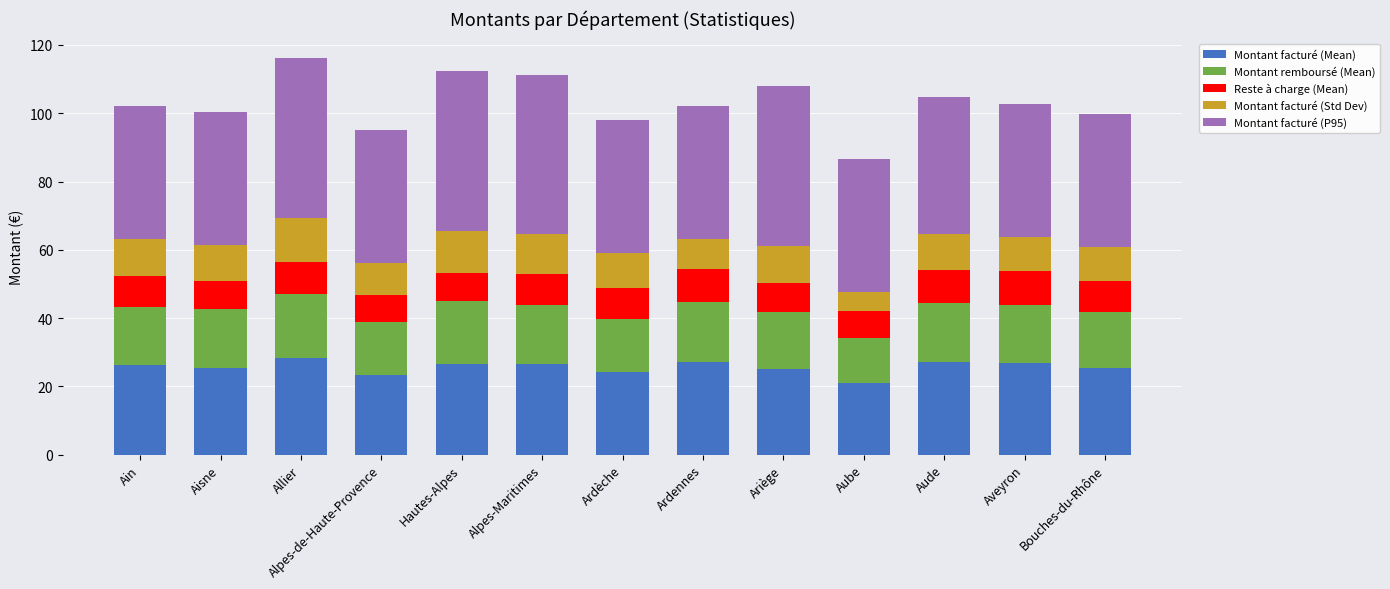

The value of Montant facturé (Mean) at Aveyron is 42.1. True or false?

False